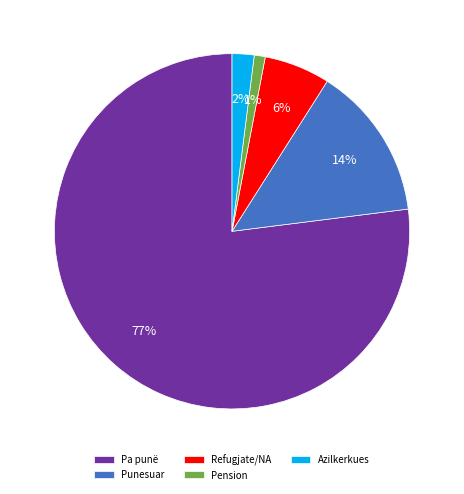

Combined, do Azilkerkues and Pension account for over 50%?

No